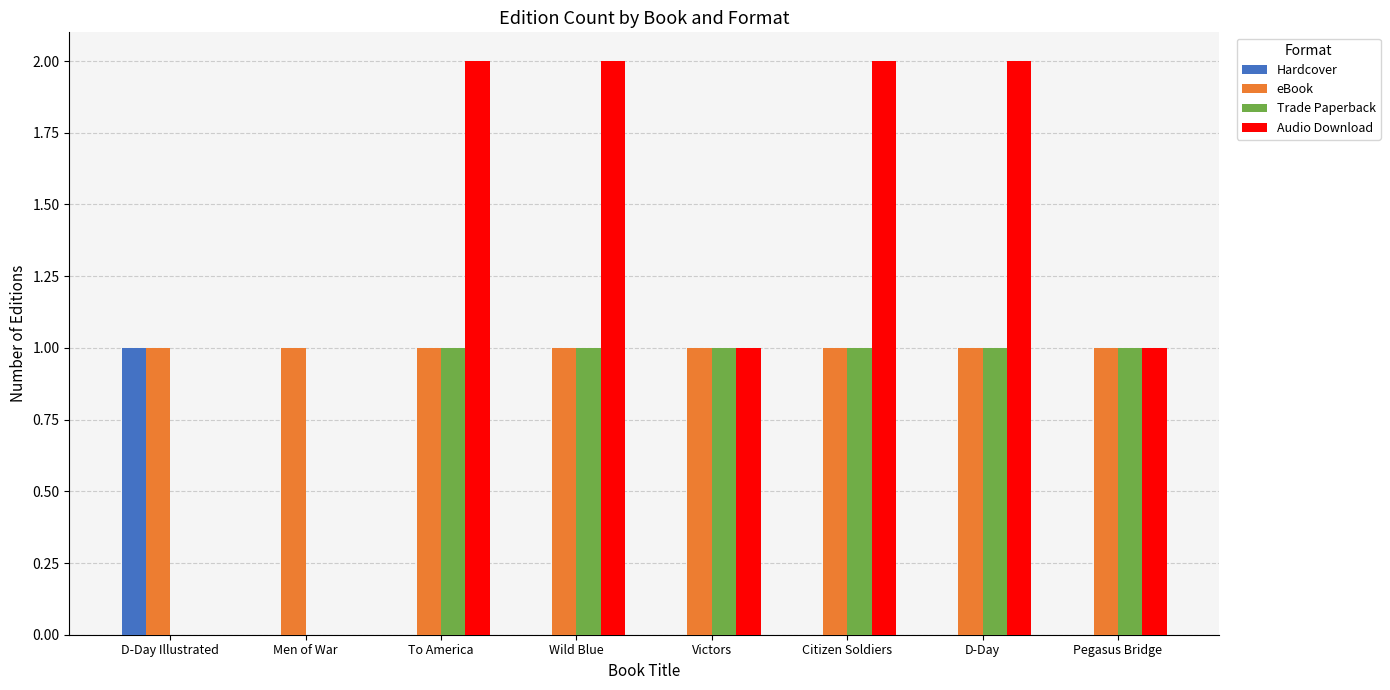

The value of Trade Paperback at Pegasus Bridge is 0. True or false?

False